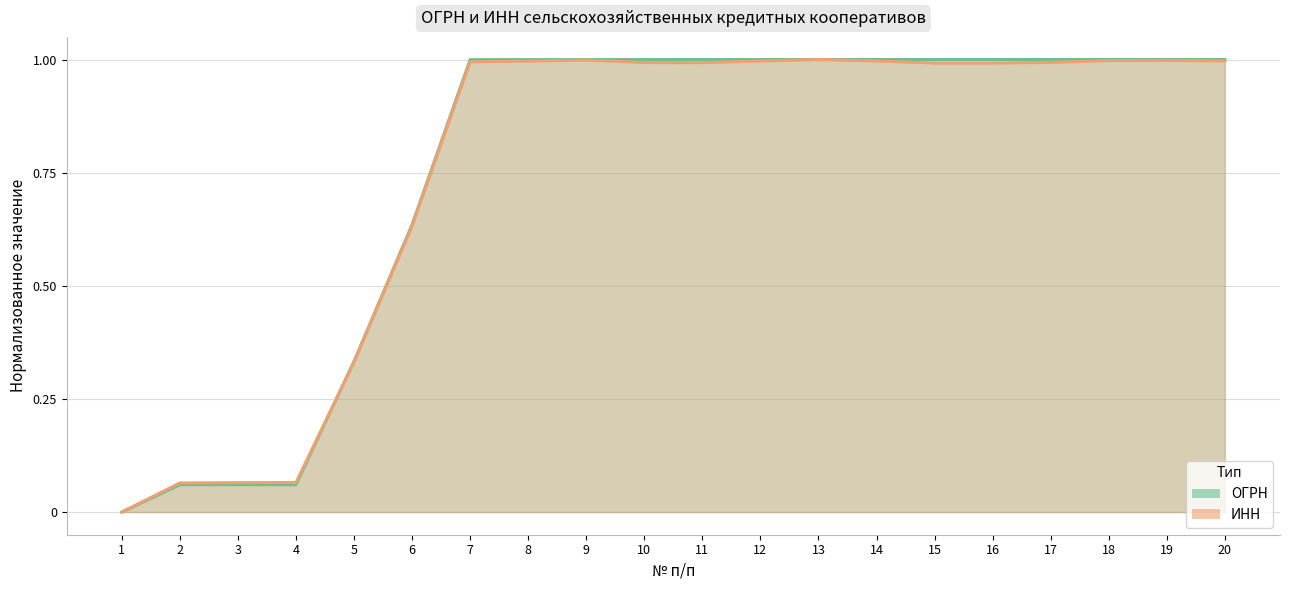

Which series changed the most between 3 and 13?

ОГРН